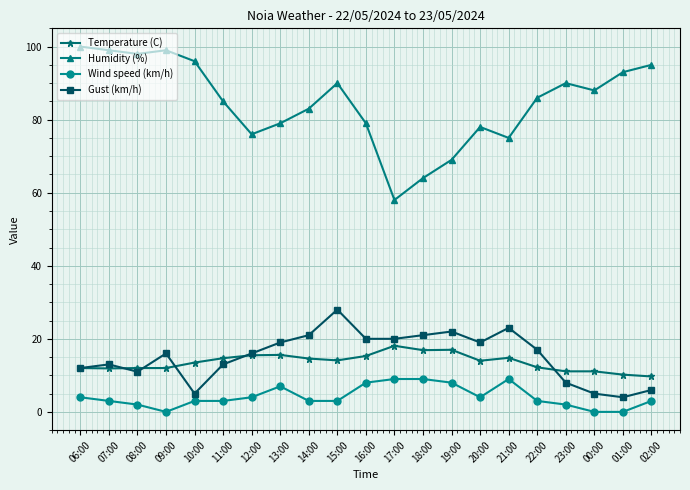

True or false: Humidity (%) and Gust (km/h) cross at least once.

False